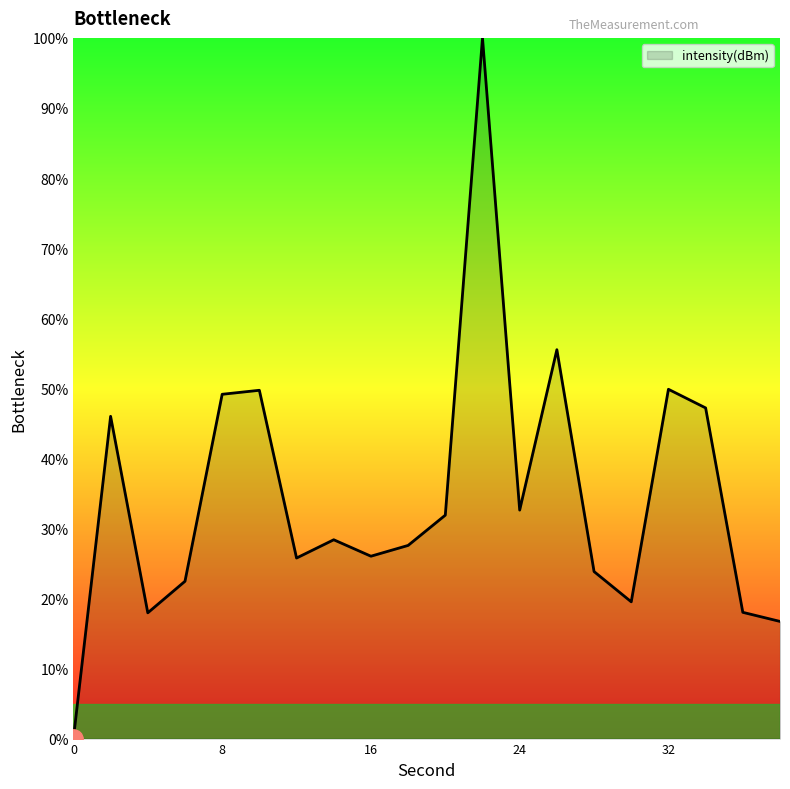

How many categories are shown in the chart?

20